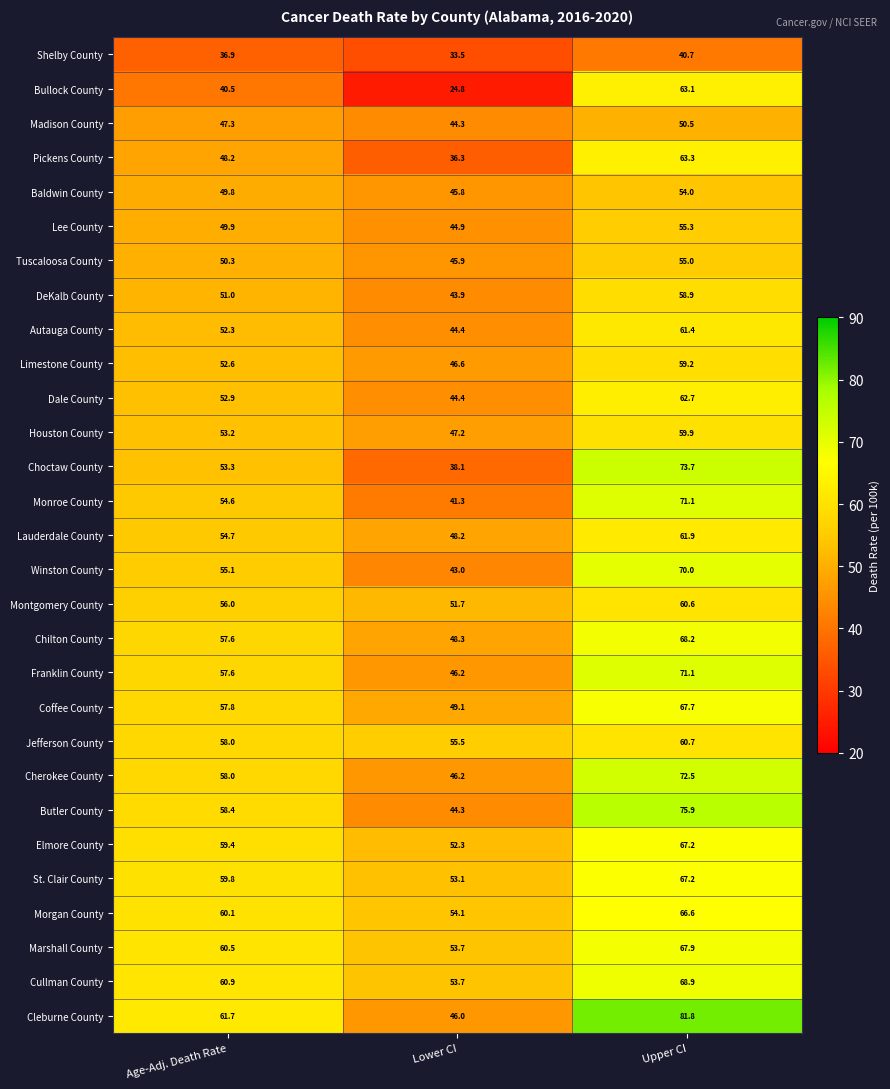

At how many categories does at least one series exceed 62?

1